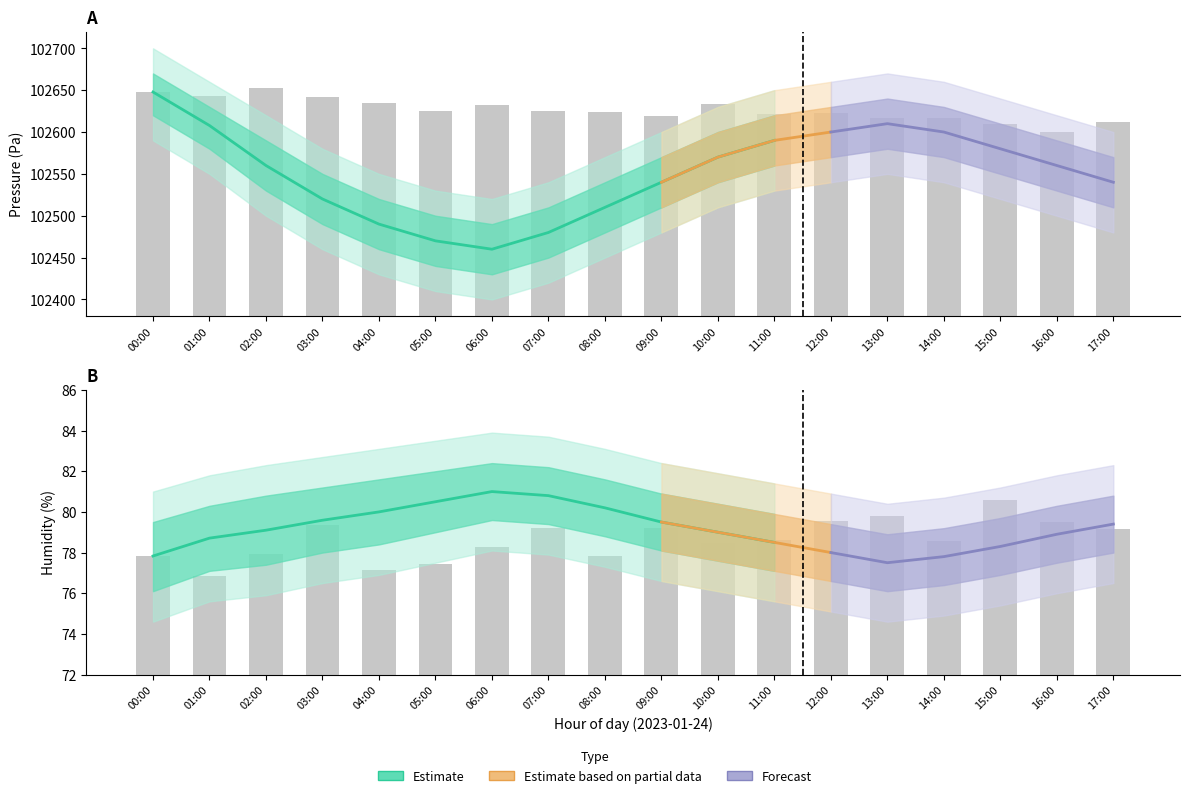

At which label is pressure closest to 102553?

02:00